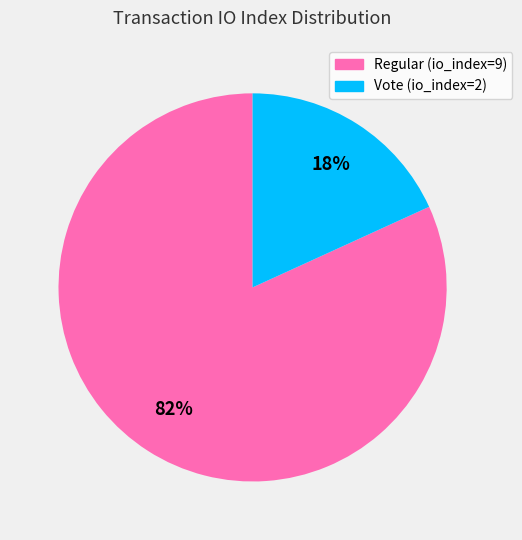

To the nearest percent, what is the average slice percentage?

50%